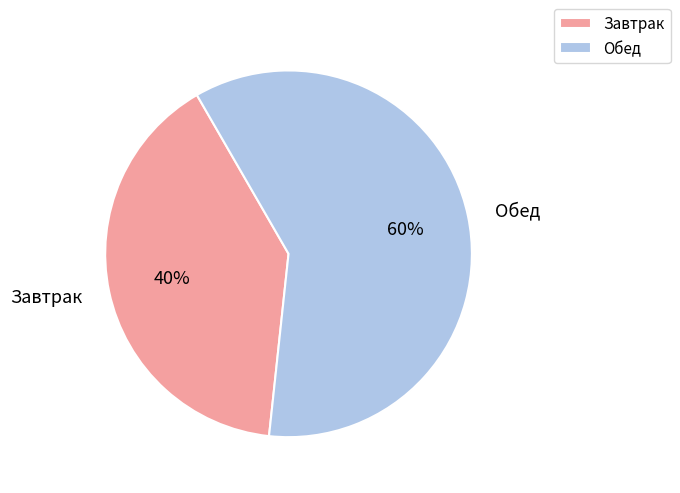

Rank the categories by value from highest to lowest.

Обед, Завтрак